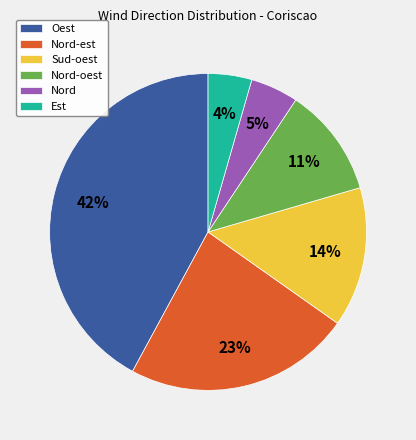

To the nearest percent, what is the difference between the largest and smallest slice percentages?

38%